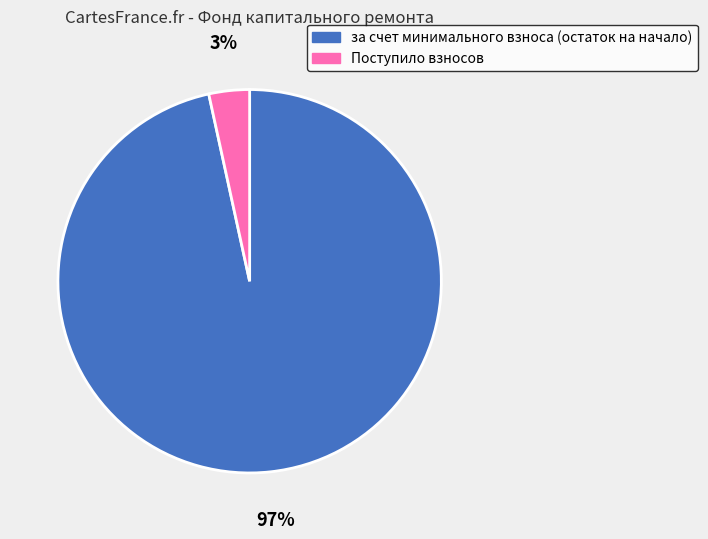

How many slices are in this pie chart?

2